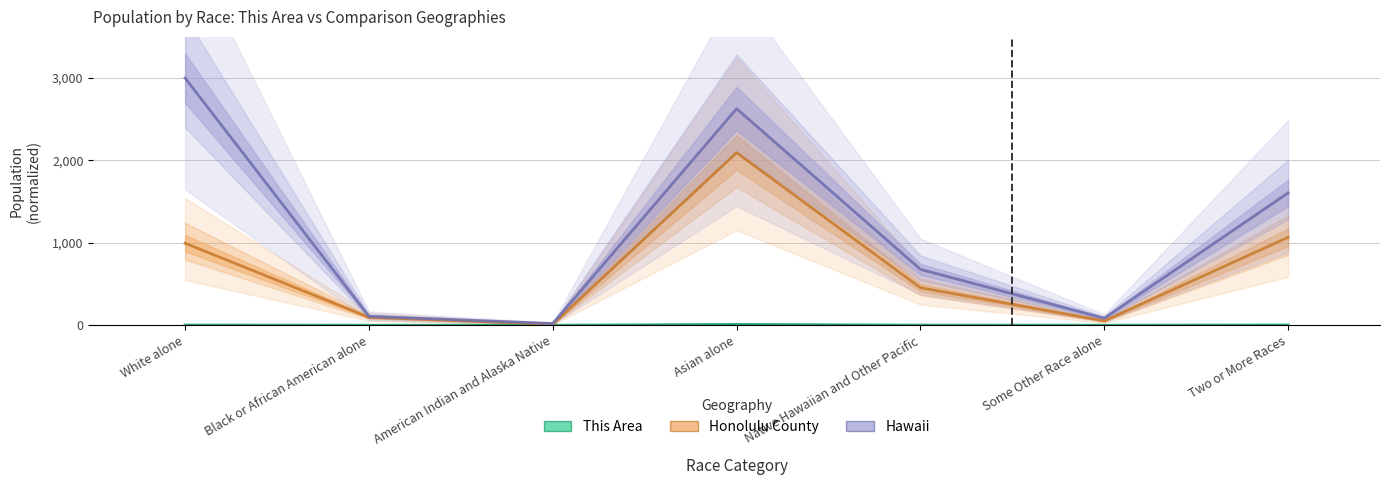

Which label corresponds to the smallest value in the chart?

American Indian and Alaska Native